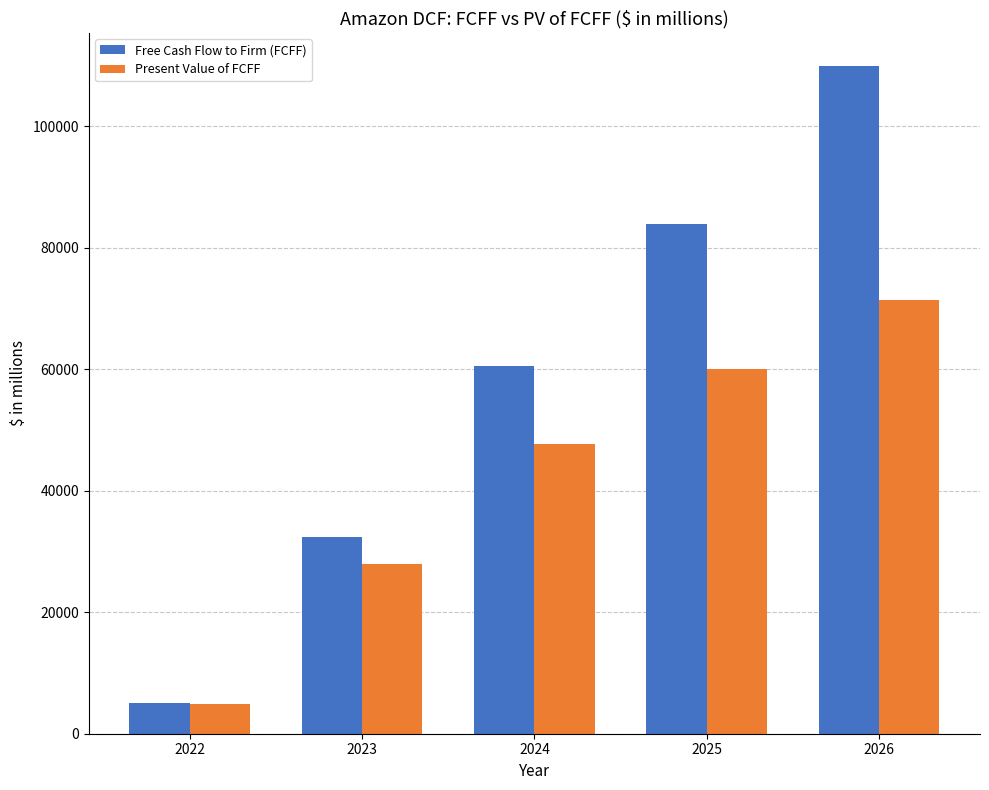

How many values in the Free Cash Flow to Firm (FCFF) series exceed 60571?

3